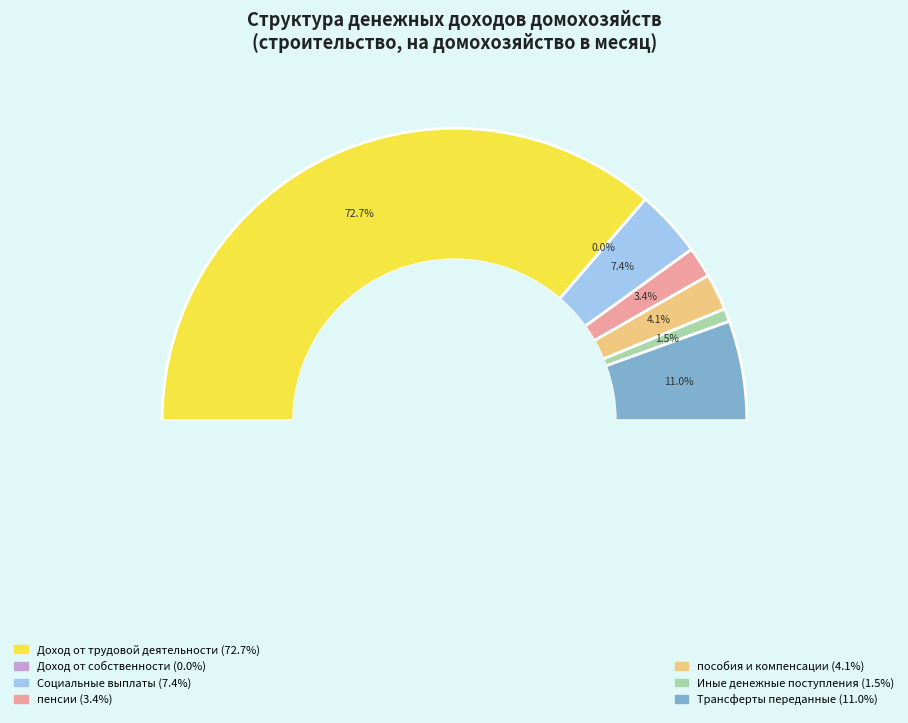

To the nearest percent, what portion does Доход от трудовой деятельности represent?

73%